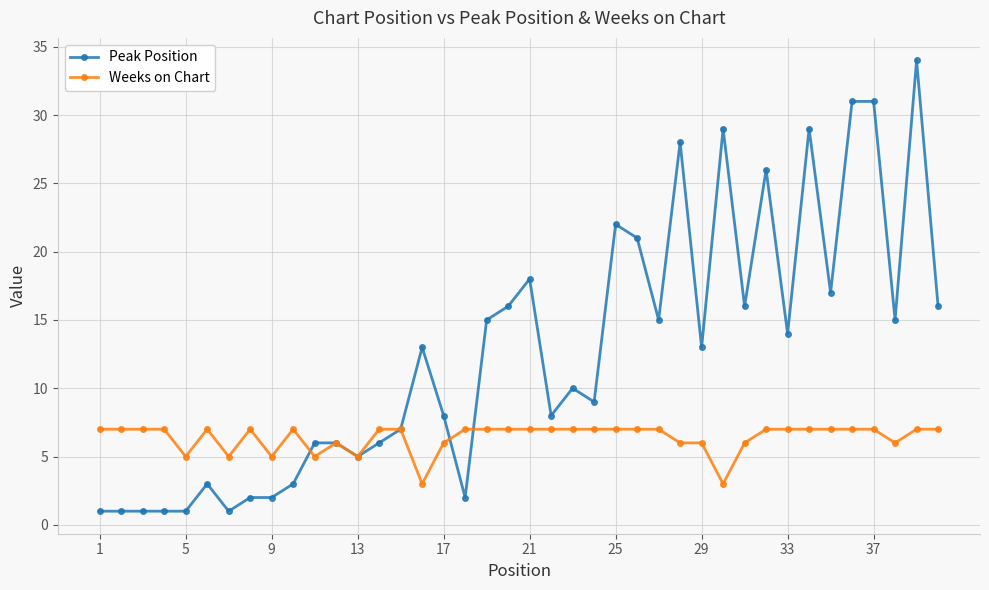

Which series has the largest total across all categories?

Peak Position